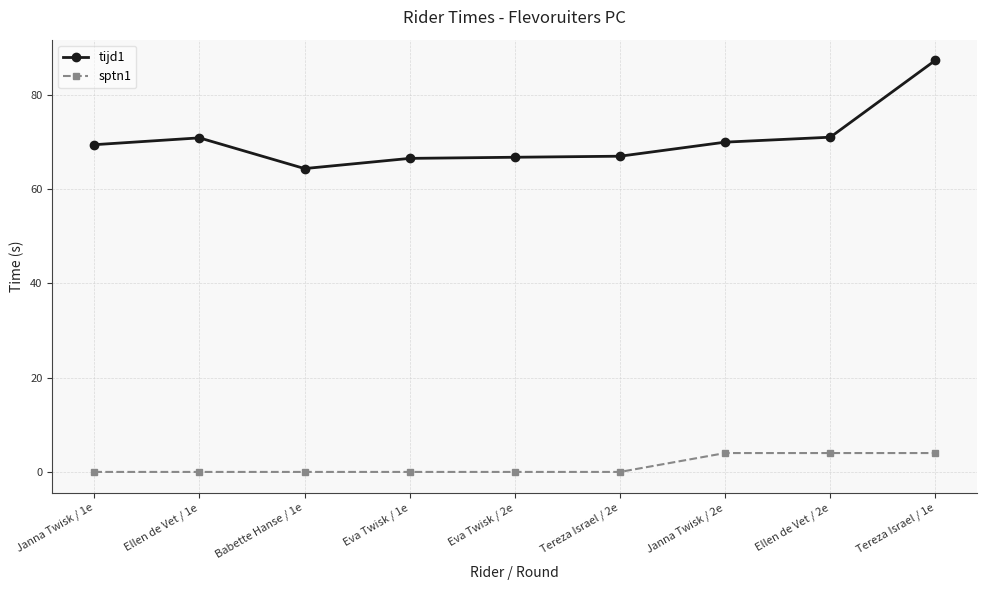

What is the sum of the sptn1 values at Babette Hanse / 1e and Janna Twisk / 2e?

4.0